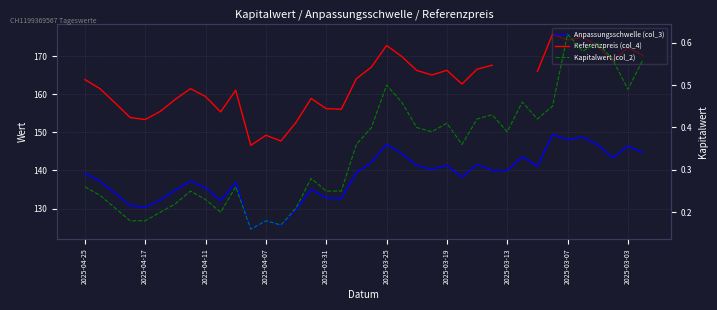

True or false: Kapitalwert (col_2) and Referenzpreis (col_4) intersect in this chart.

False